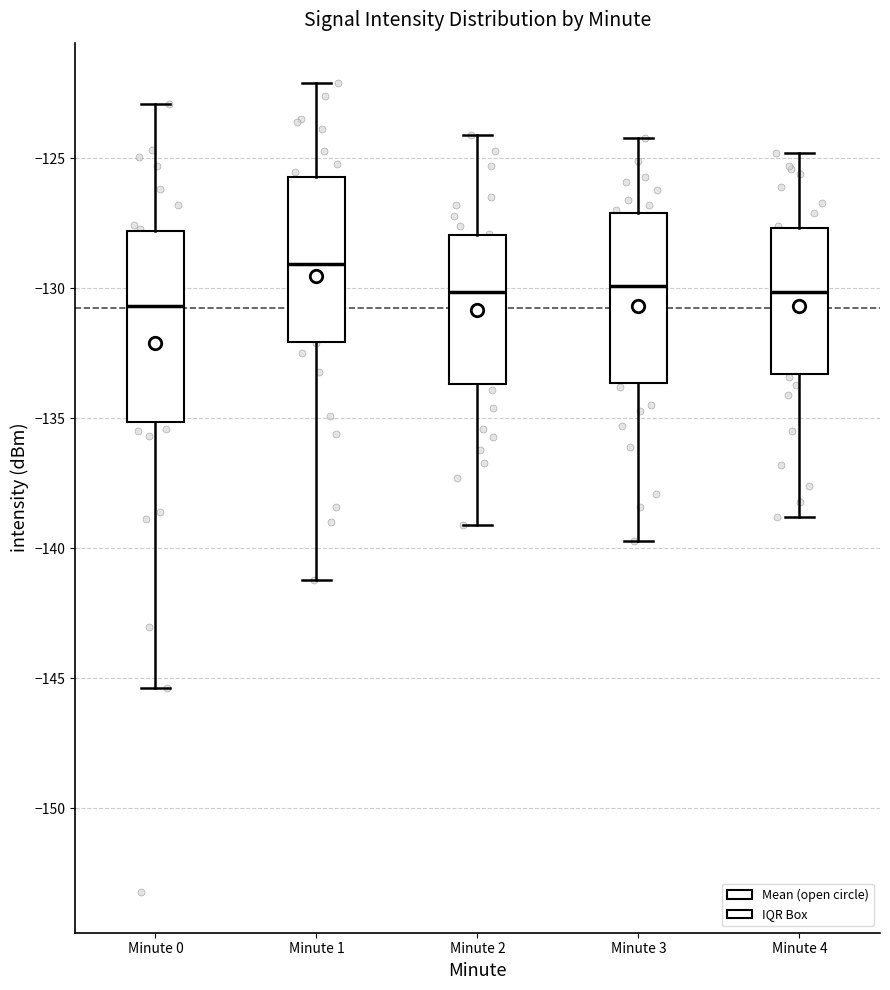

Which box is the tallest, from its lower edge to its upper edge?

Minute 0